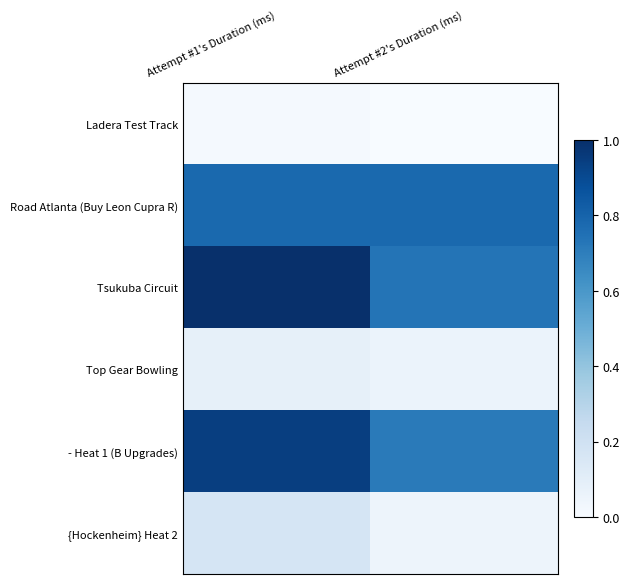

Which series has the widest spread of values?

Tsukuba Circuit